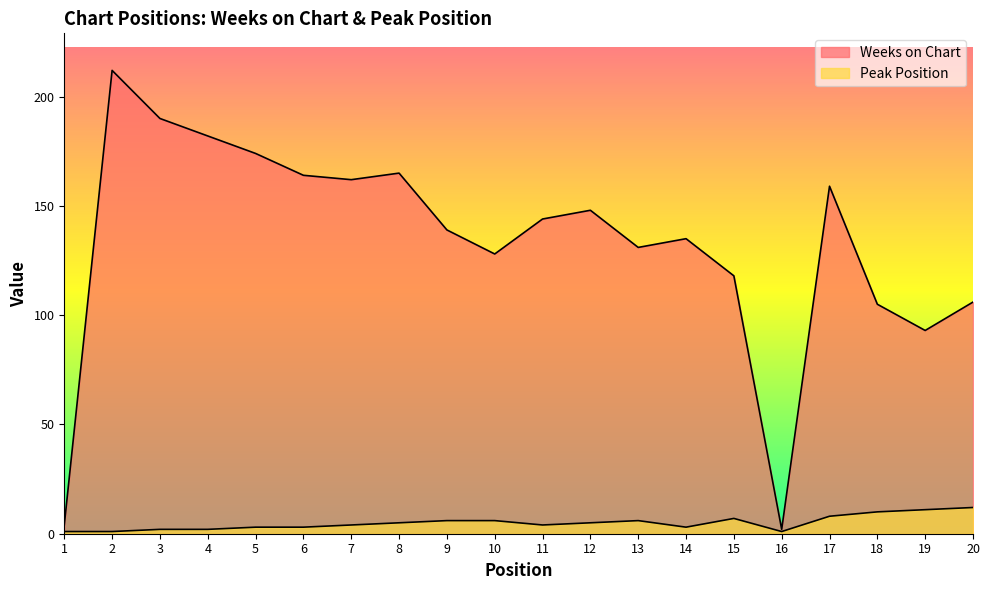

What is the difference between the second highest and second lowest values in the Weeks on Chart series?

186